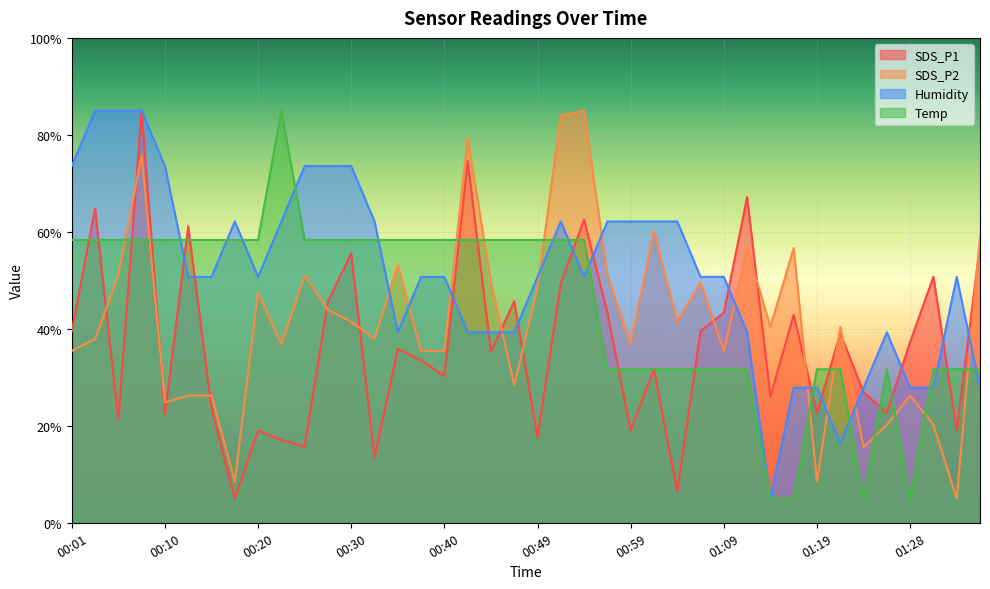

Between 00:25 and 01:16, which is larger?

01:16